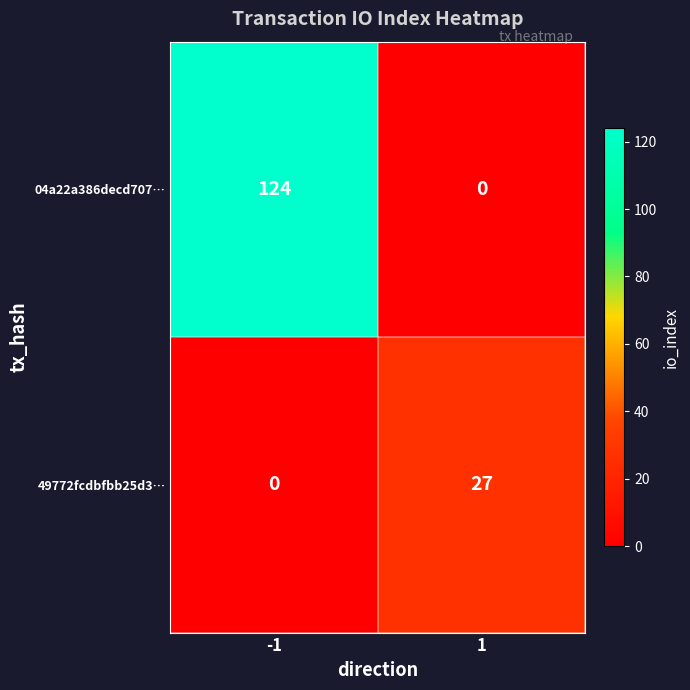

Which series has the largest range (max minus min)?

04a22a386decd707…